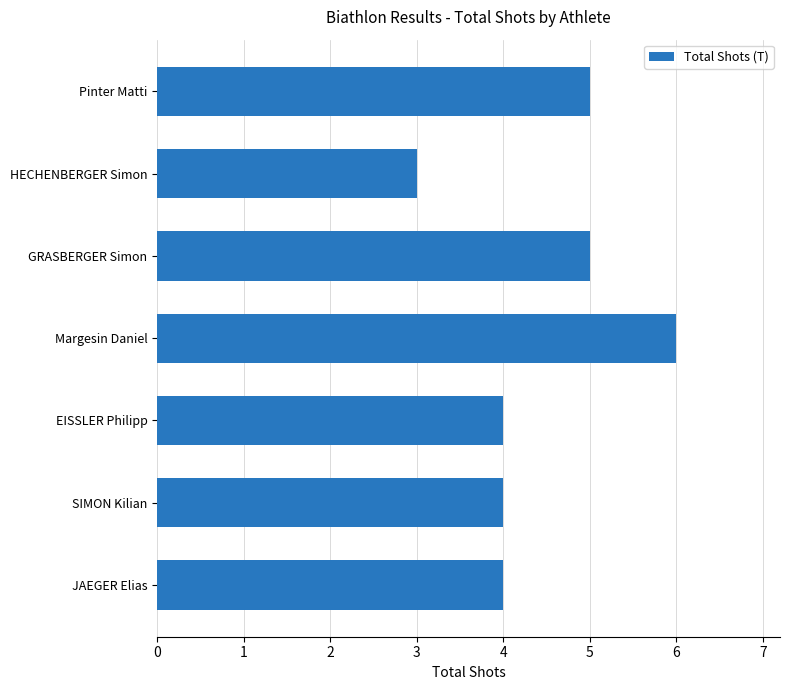

Approximately how many times larger is the value at JAEGER Elias compared to GRASBERGER Simon?

0.8